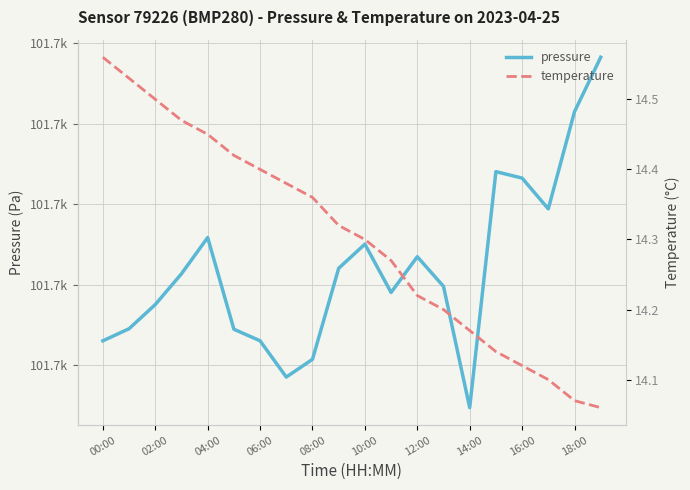

Does the chart display data point markers on the line(s)?

No